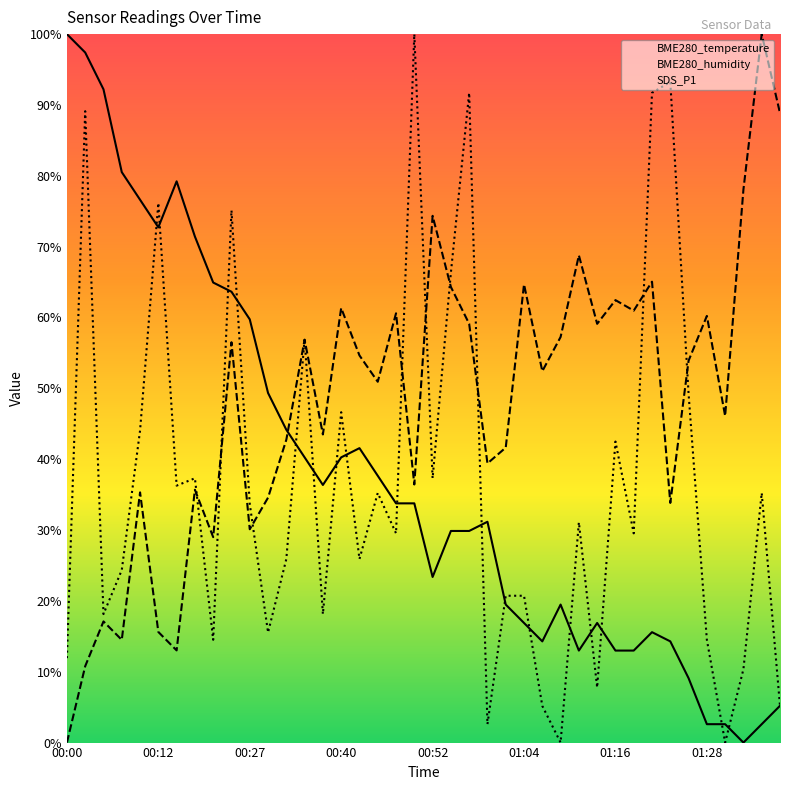

Read the BME280_humidity value at 14.

43.5